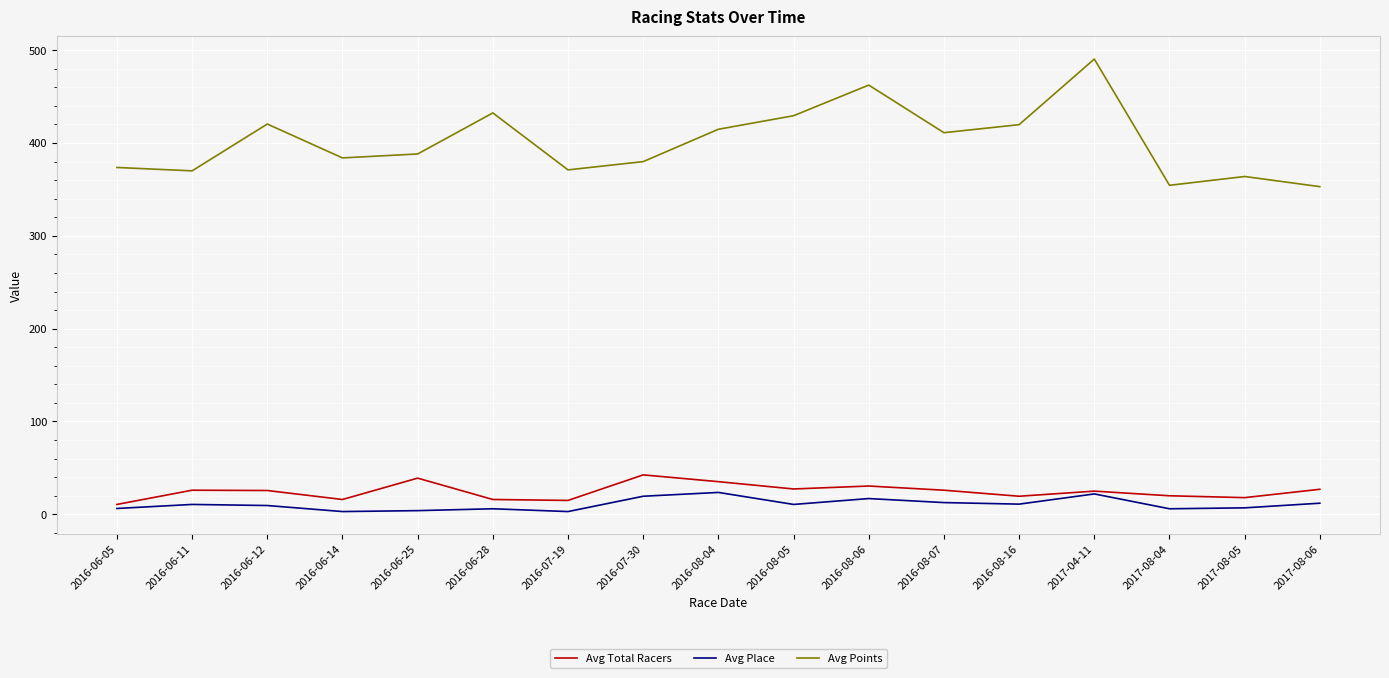

Where is the first local minimum for Avg Total Racers?

2016-06-14